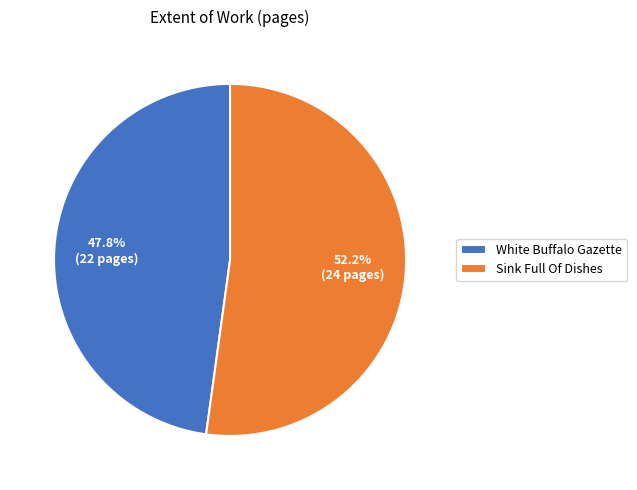

What portion of the pie excludes White Buffalo Gazette?

52.2%